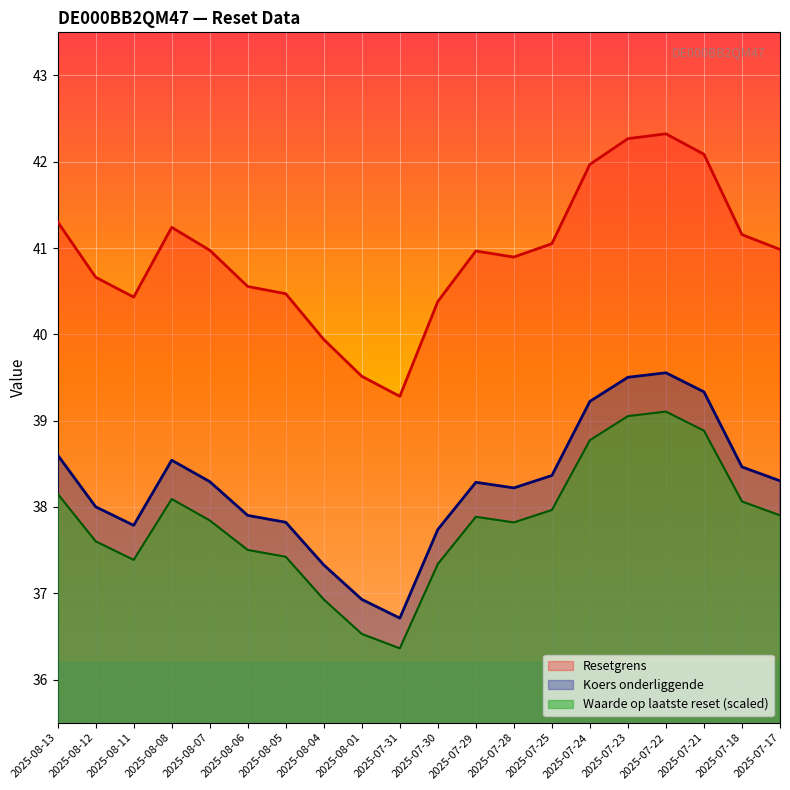

Which series changed the most between 2025-08-12 and 2025-07-17?

Resetgrens